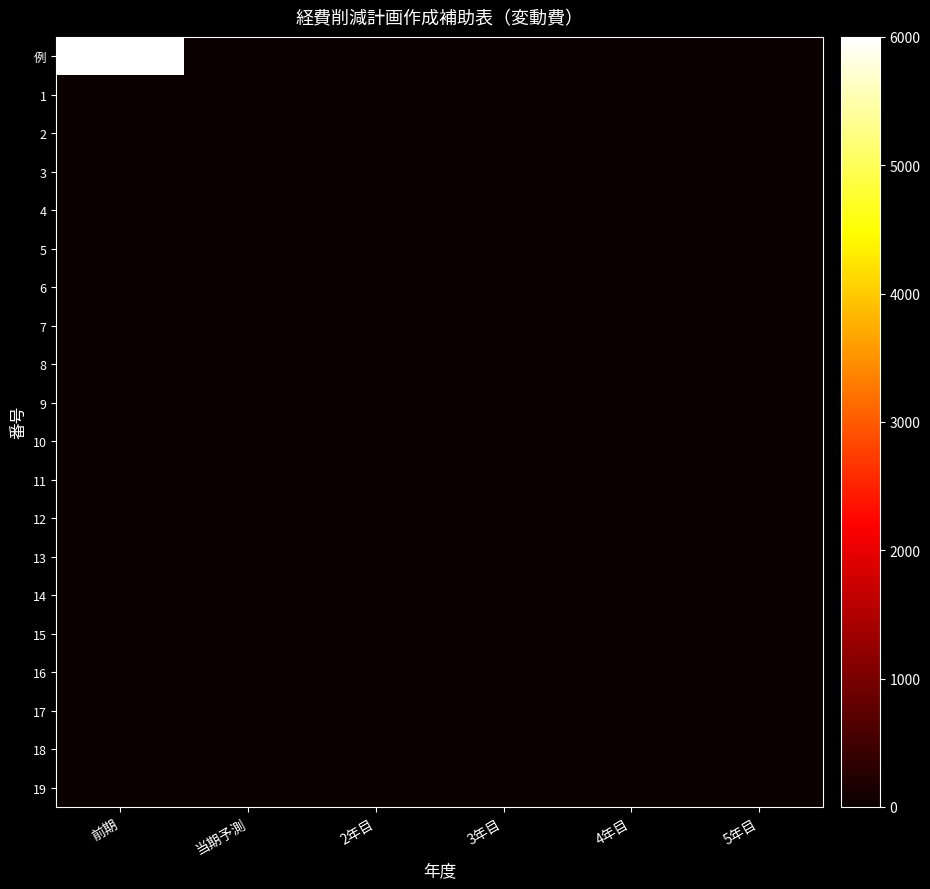

Which has a higher value, 前期 or 3年目?

前期